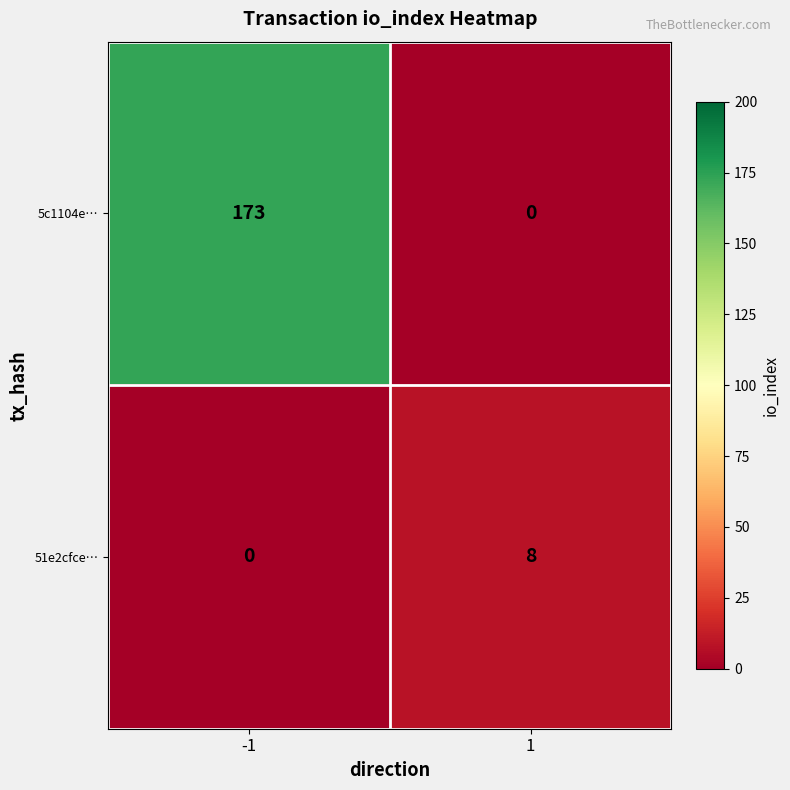

Which series has the largest total across all categories?

5c1104e…